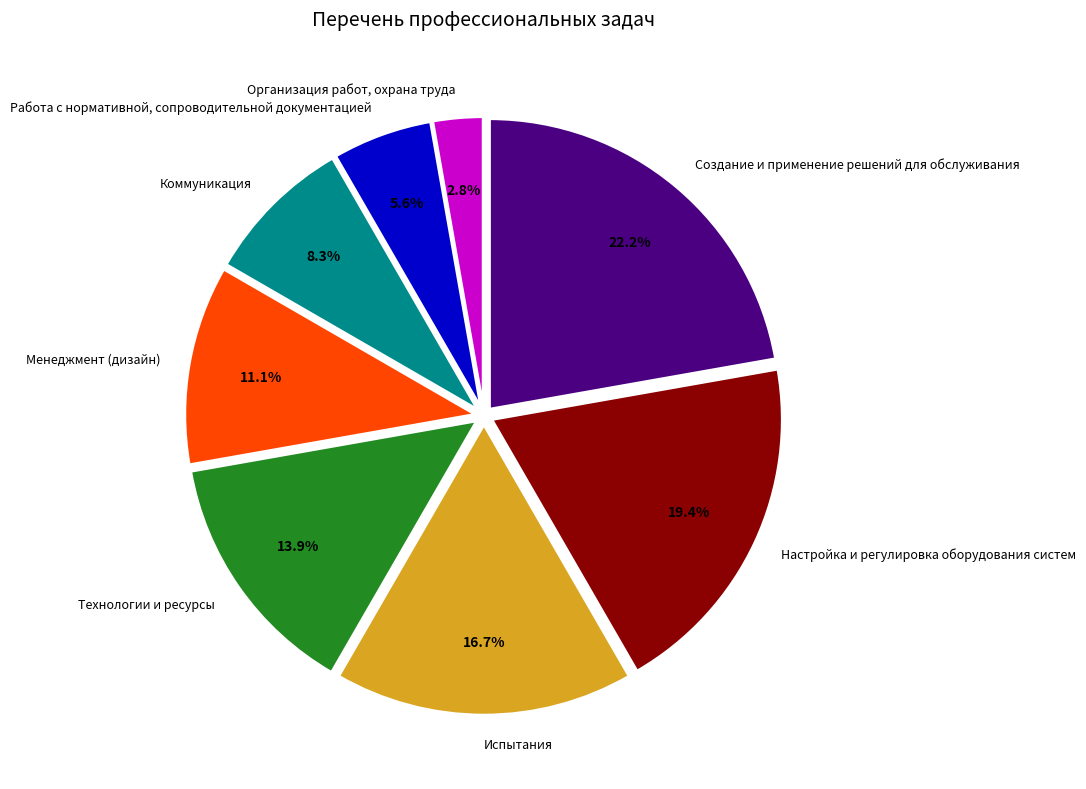

Is there any slice that represents more than half of the pie?

No